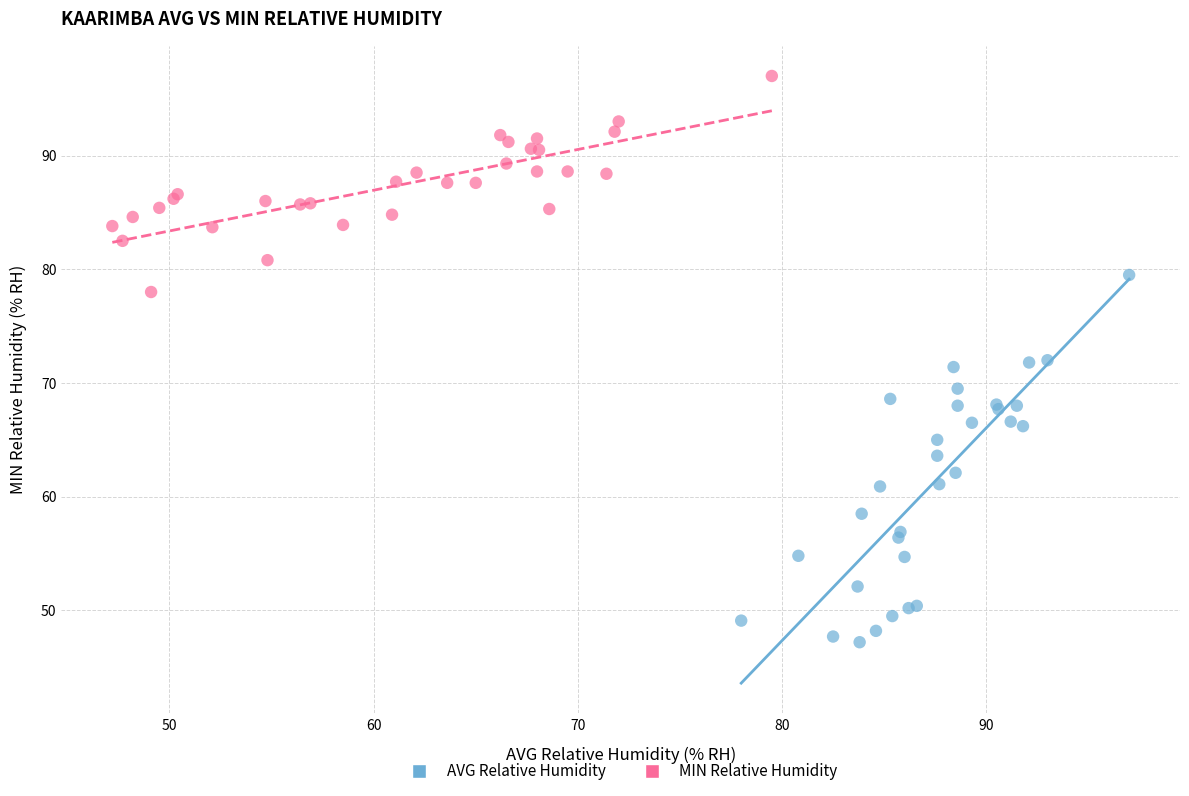

What are all the series names shown in the legend?

AVG Relative Humidity, MIN Relative Humidity